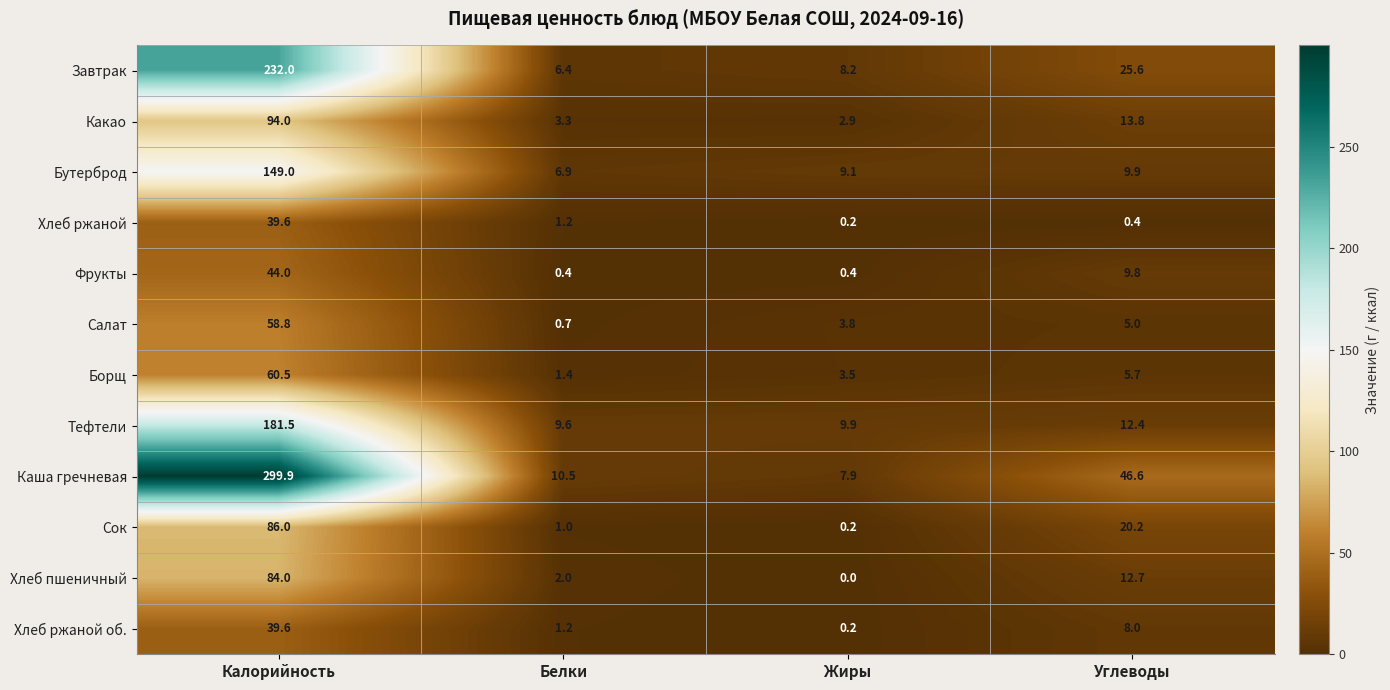

Count the number of categories in the chart.

4